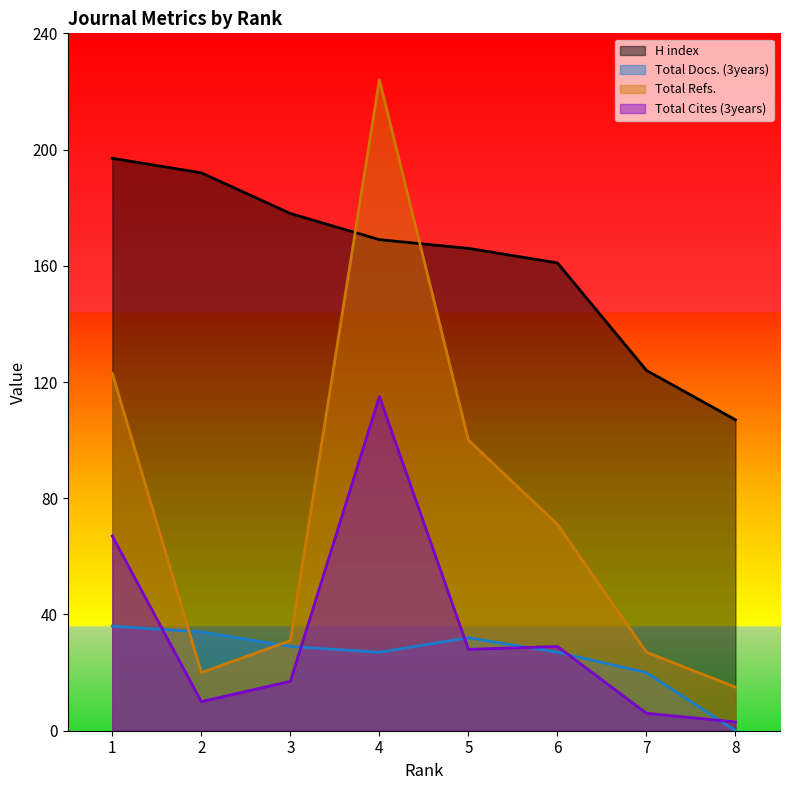

Which has a higher value, 3 or 4?

3